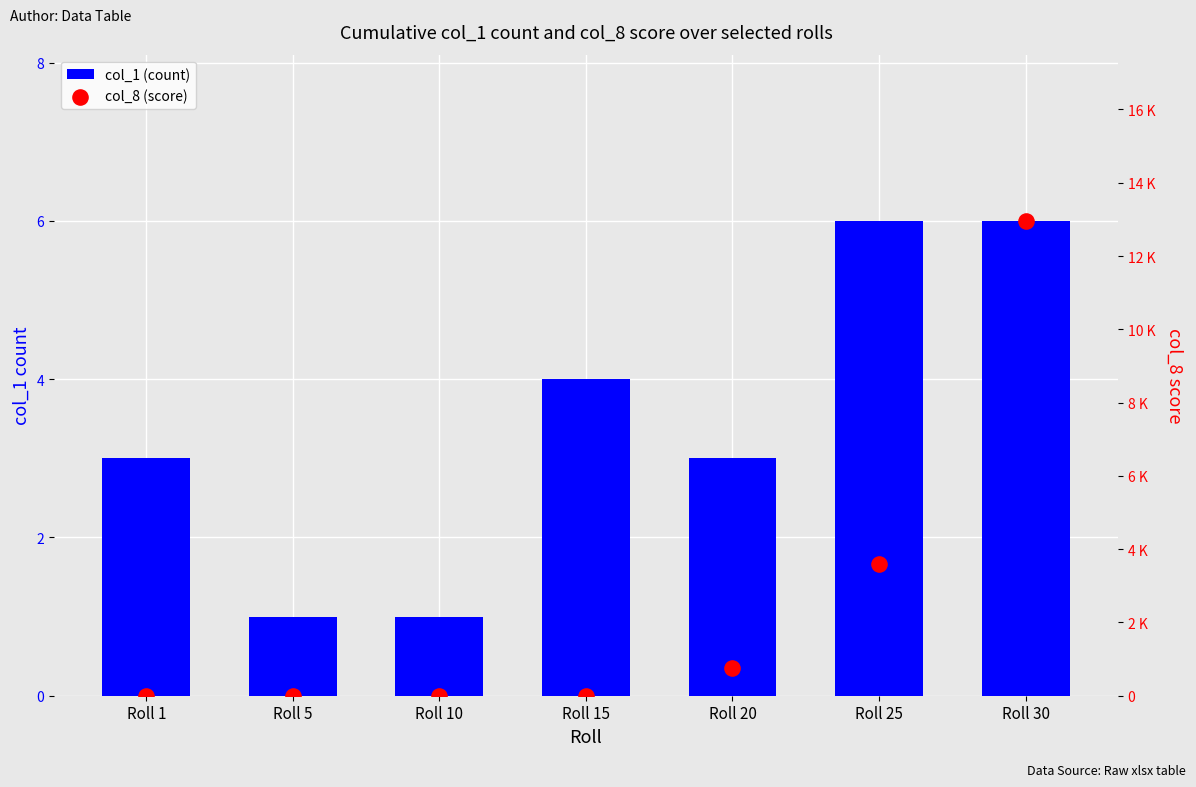

Which series has the largest total across all categories?

col_8 (score)